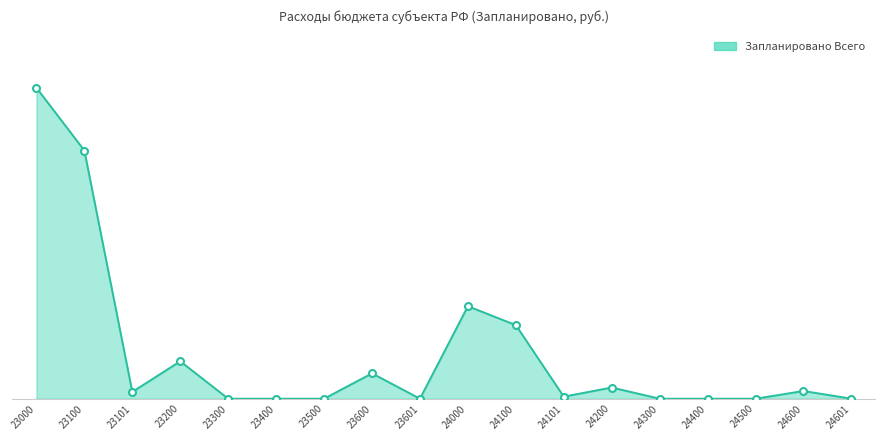

Does the chart display data point markers on the line(s)?

No